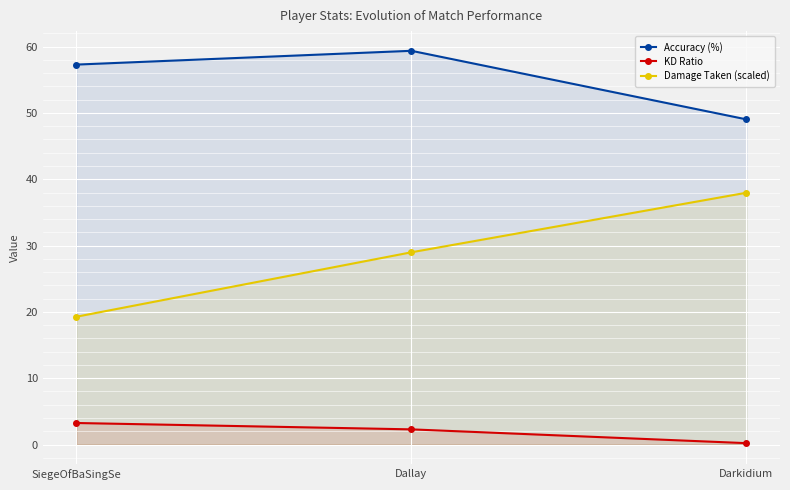

True or false: Accuracy (%) has a value of 33.0 at Darkidium.

False